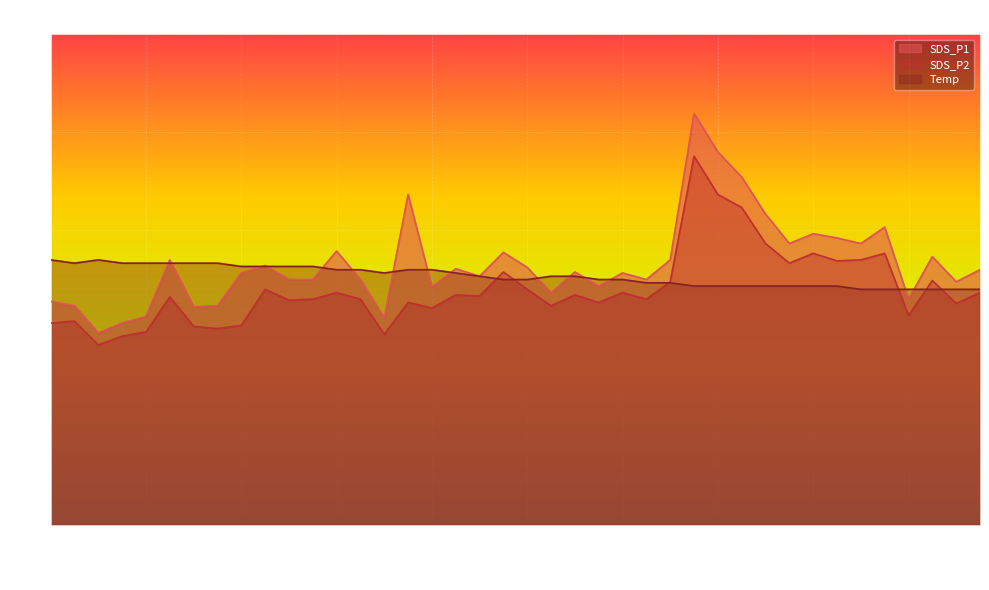

True or false: SDS_P2 has a value of 7.0 at 00:44.

True